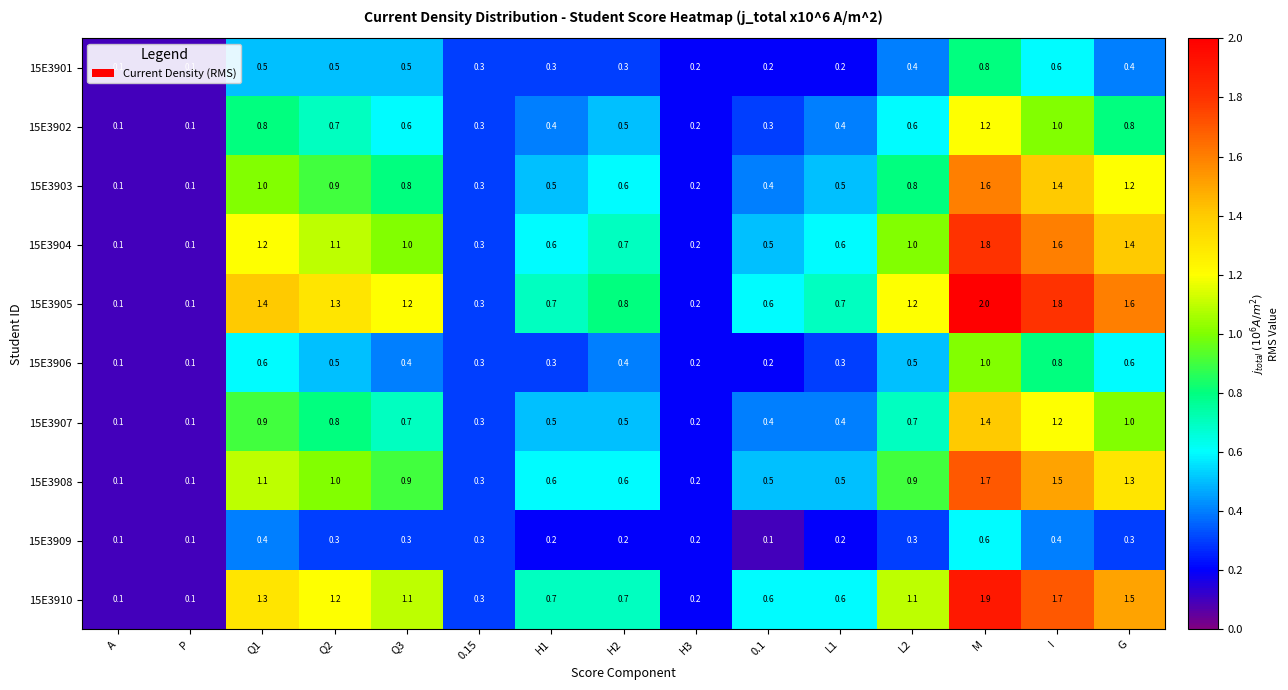

Which series has the largest range (max minus min)?

15E3905